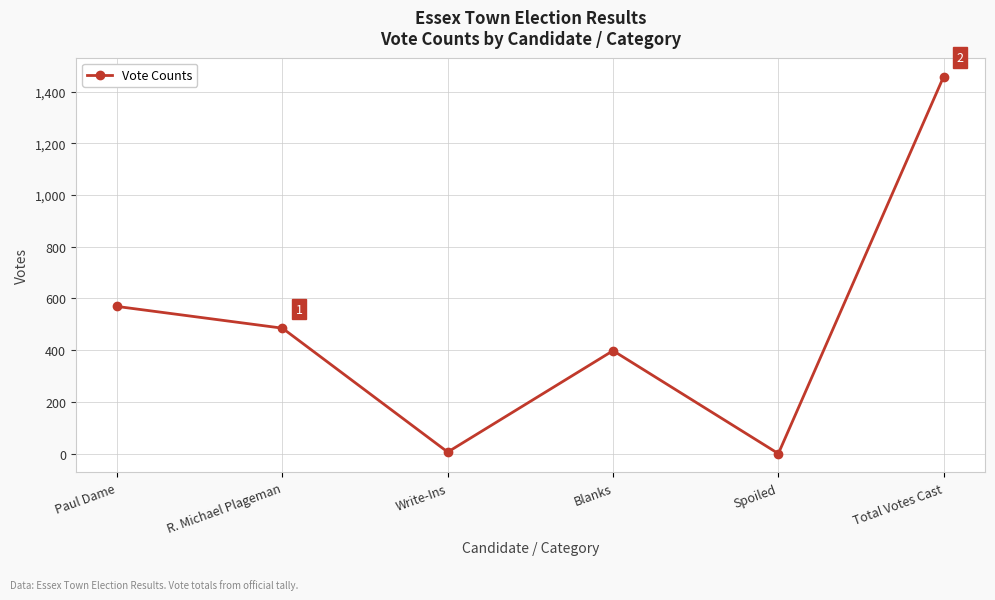

What is the difference between the maximum and second lowest values?

1452